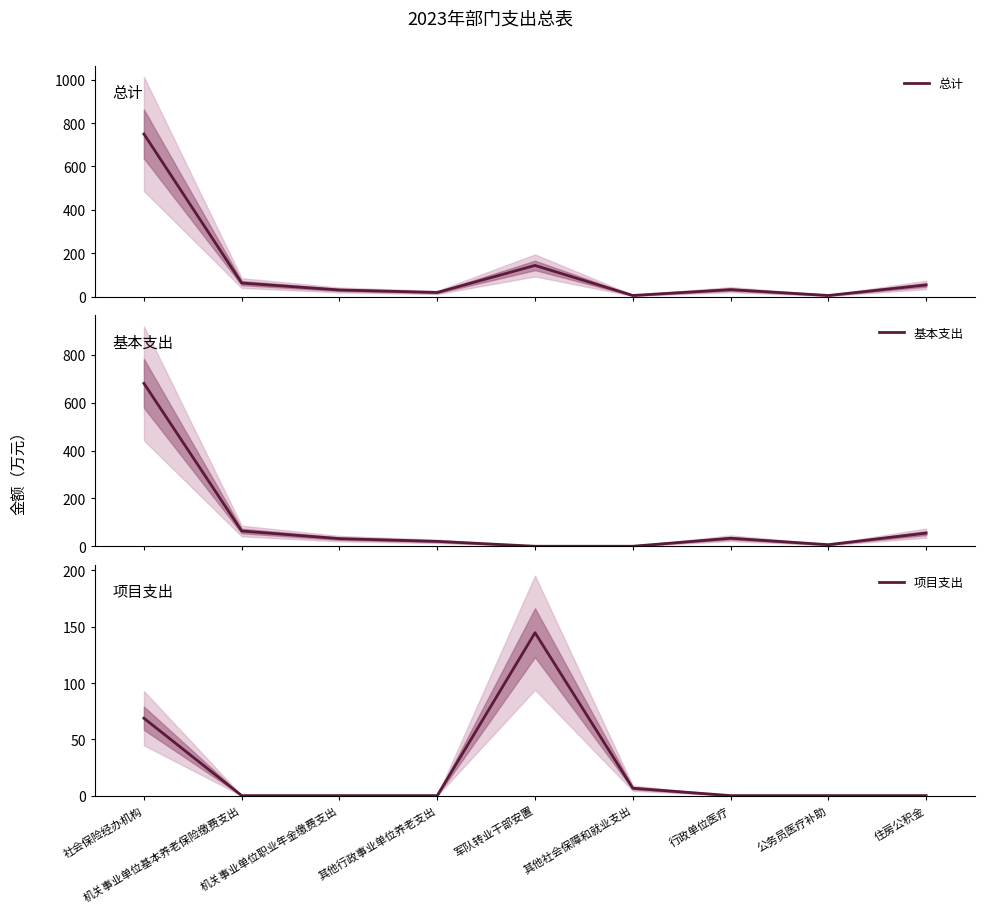

At 行政单位医疗, list the series in order from smallest to largest.

项目支出, 总计, 基本支出